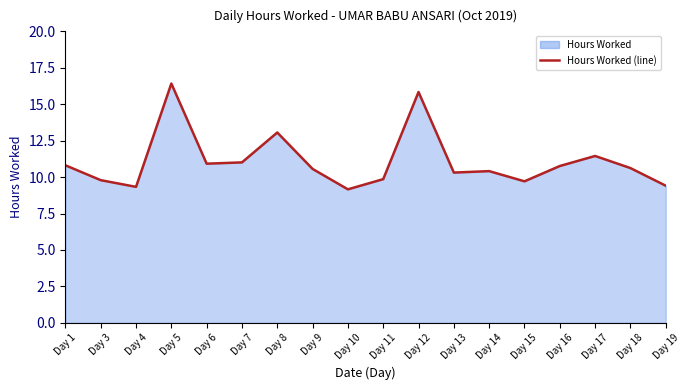

Does the chart have visible grid lines?

No